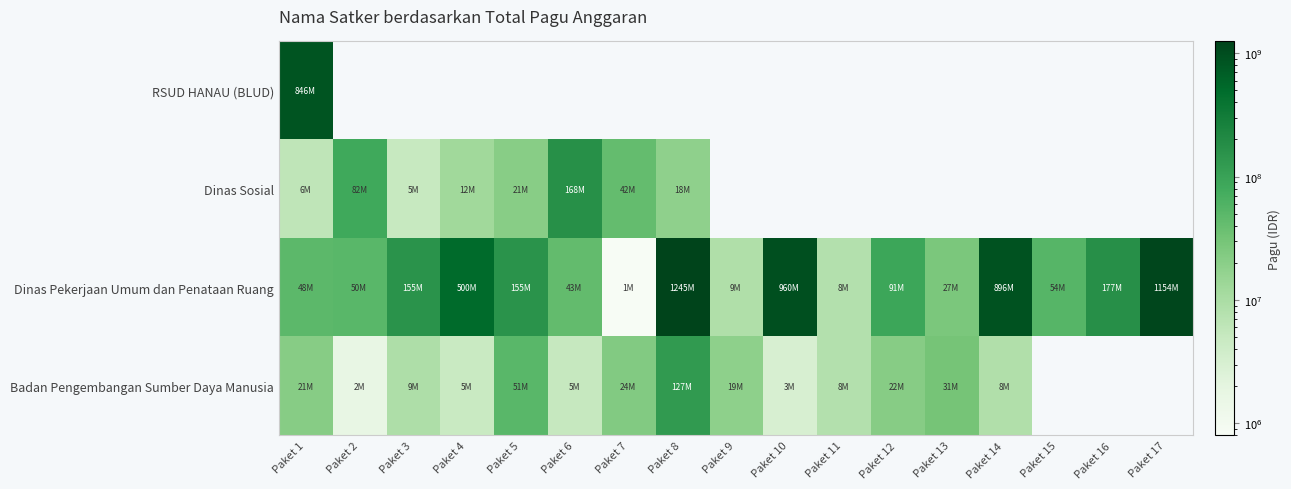

At which category is the sum across all series the highest?

Paket 8